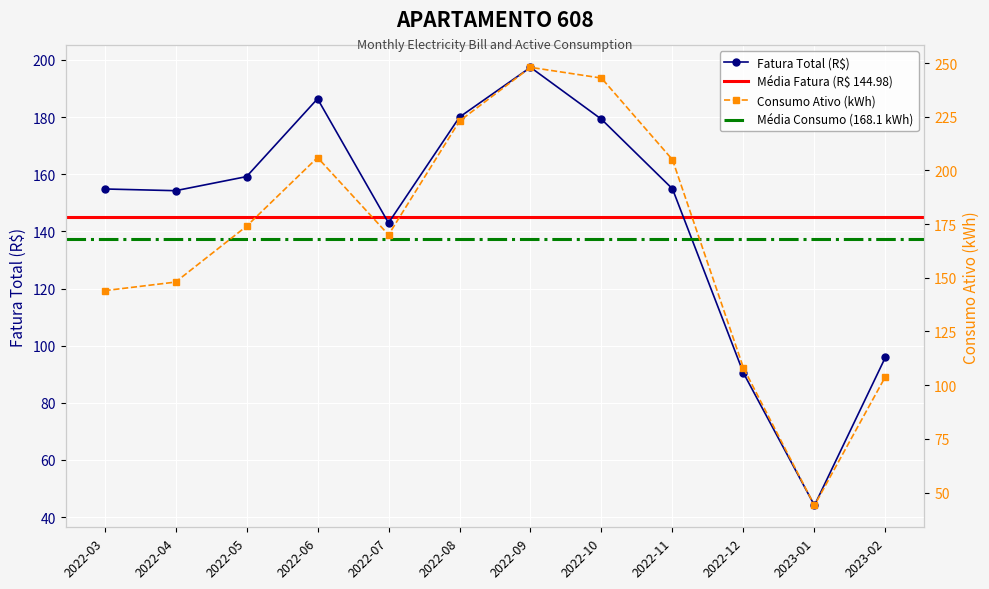

The Fatura Total (R$) series shows 239.2 at 2022-08. True or false?

False